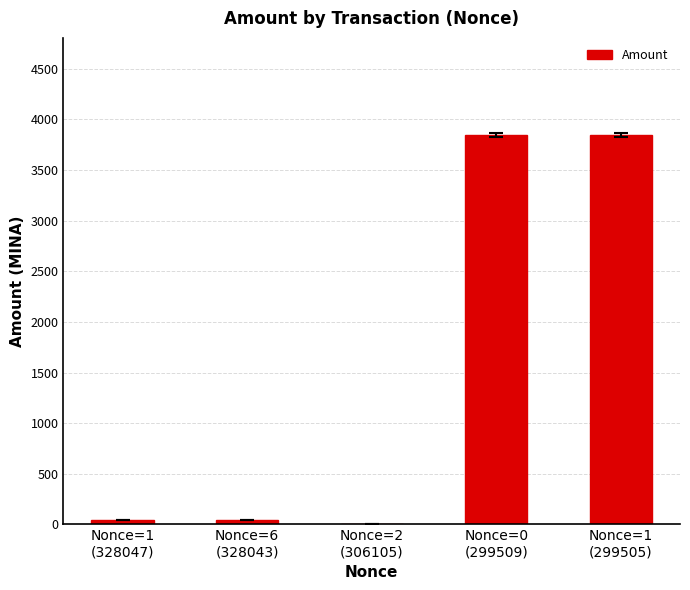

What is the sum of all values?

7772.3